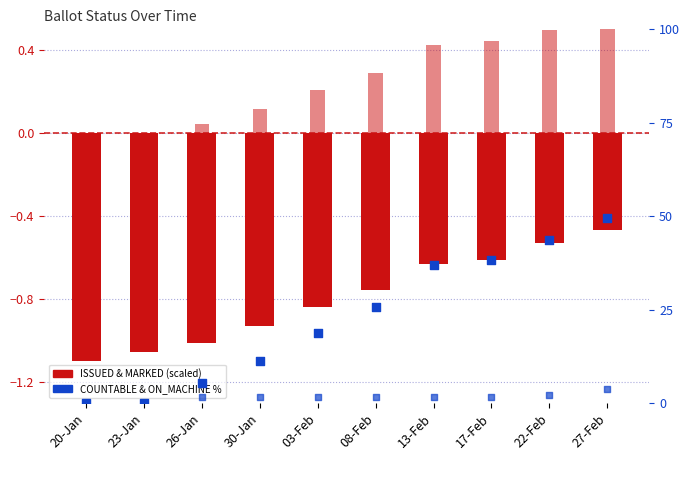

Which series has the widest spread of Y values?

COUNTABLE %